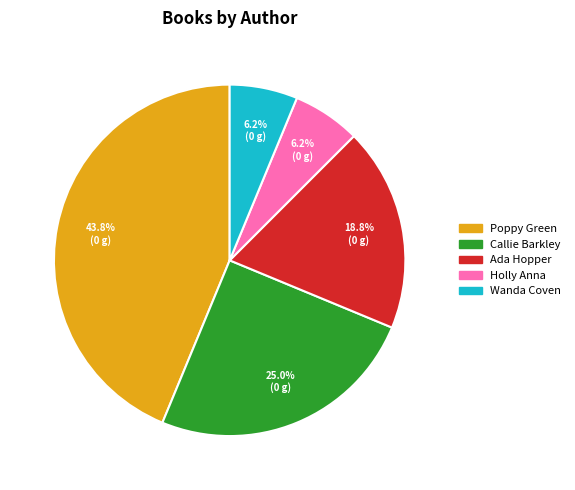

Approximately how many times larger is the value at Callie Barkley compared to Wanda Coven?

4.0